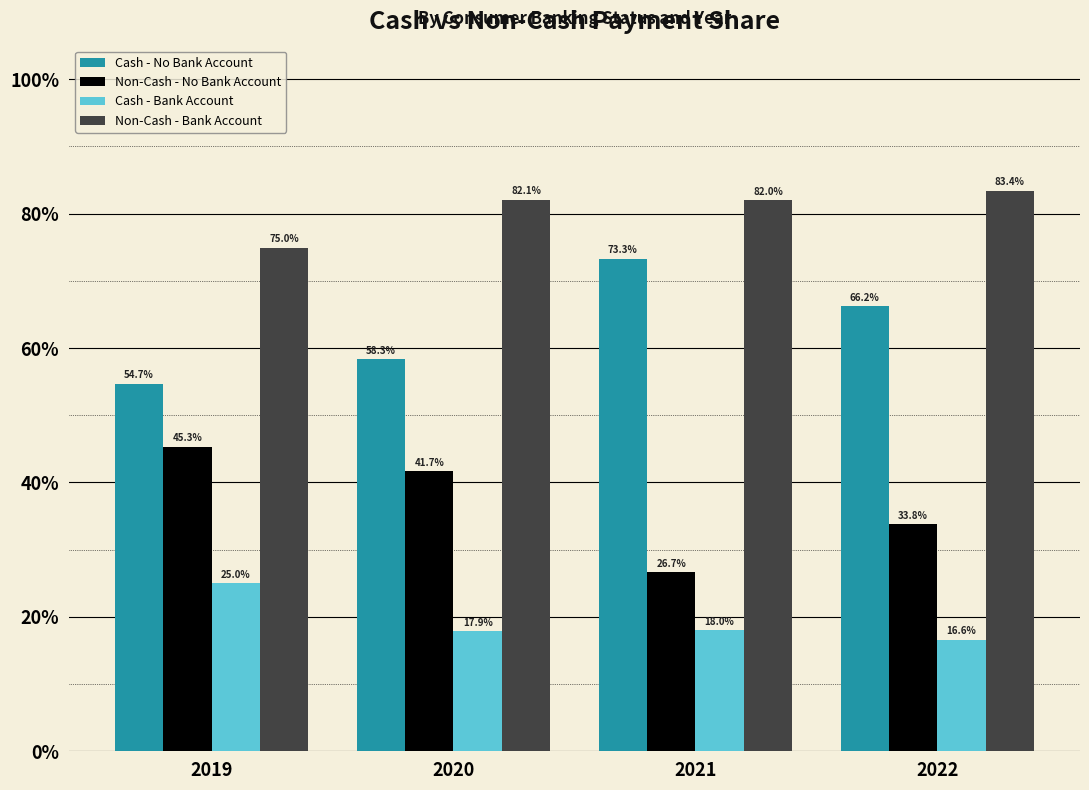

At 2021, list the series in order from smallest to largest.

Cash - Bank Account, Non-Cash - No Bank Account, Cash - No Bank Account, Non-Cash - Bank Account